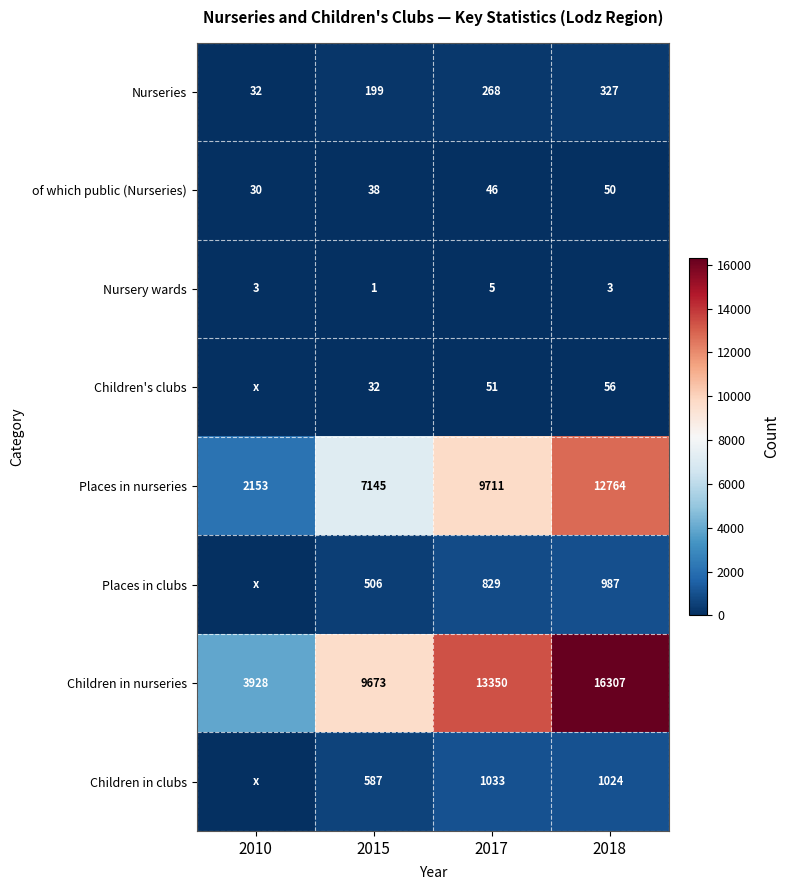

Is it true that Children's clubs equals 90 at 2017?

False